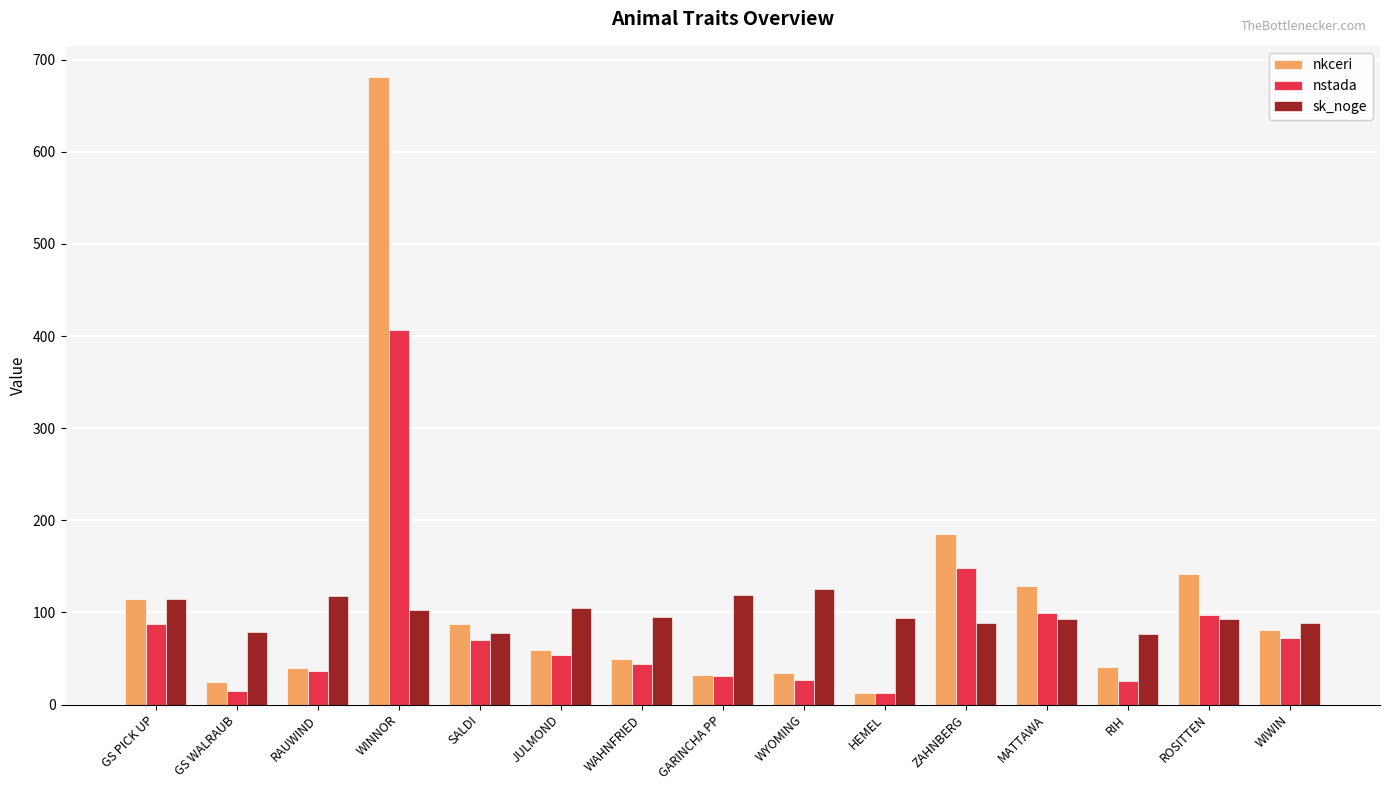

How many bars are there in total?

45